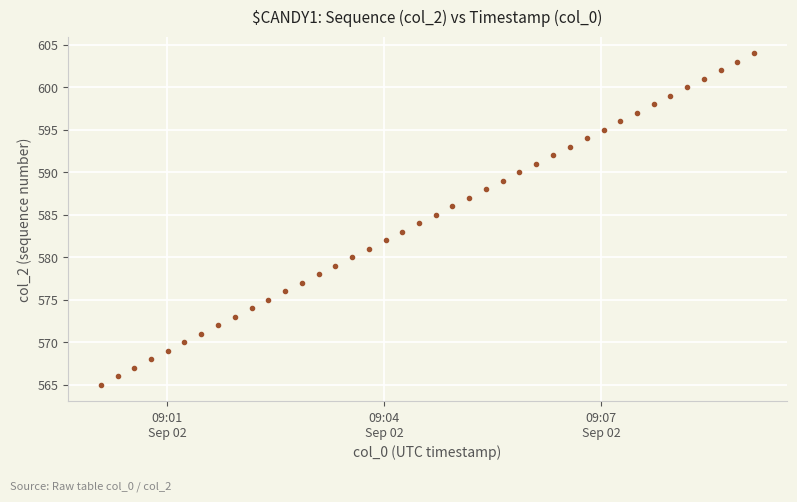

What is the range of Y values (max minus min)?

39